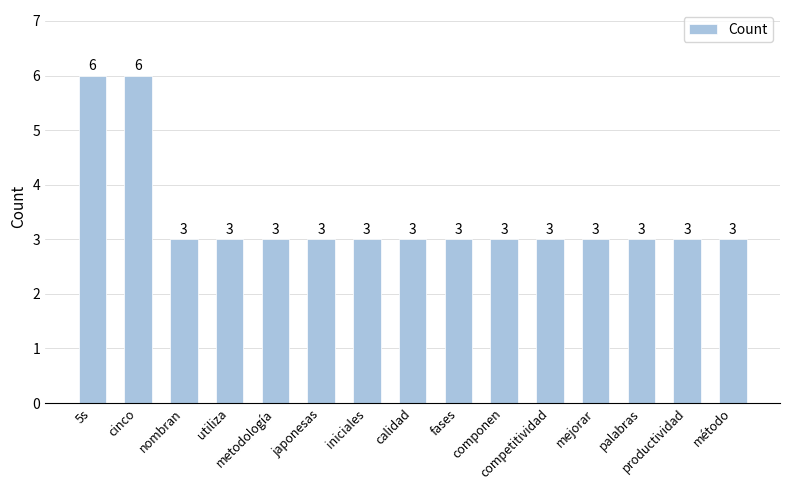

What is the maximum value shown in the chart?

6